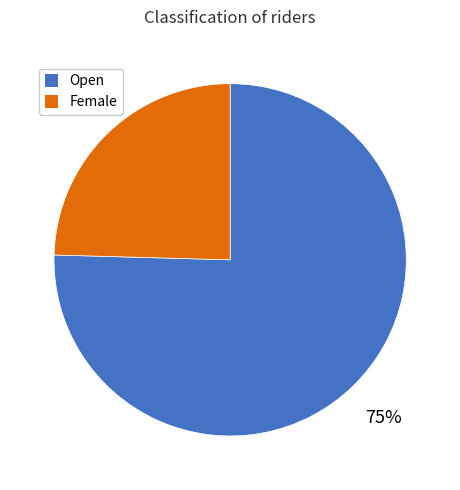

To the nearest percent, what percentage of the pie is Female?

25%